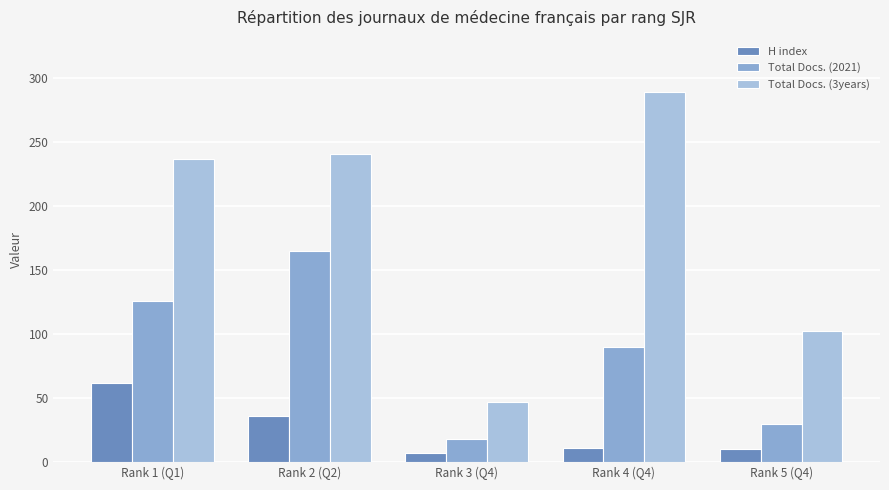

What is the difference between the maximum and minimum values in the Total Docs. (2021) series?

147